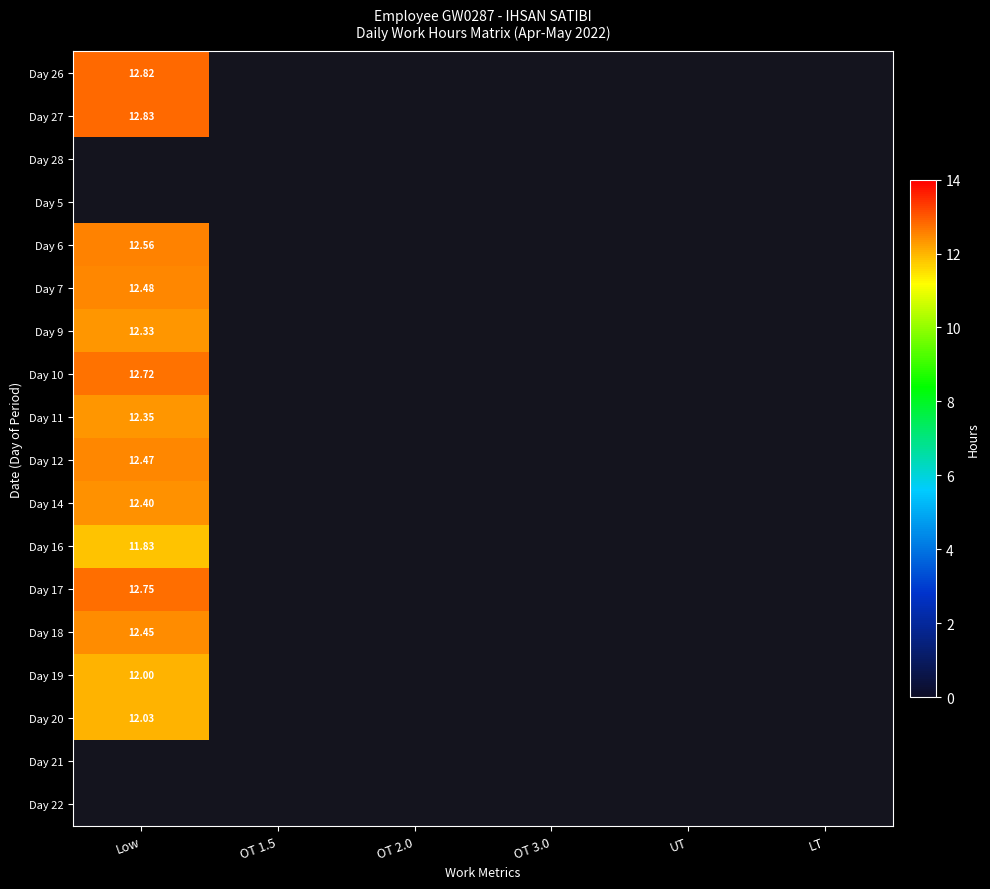

What is the greatest value displayed?

12.8